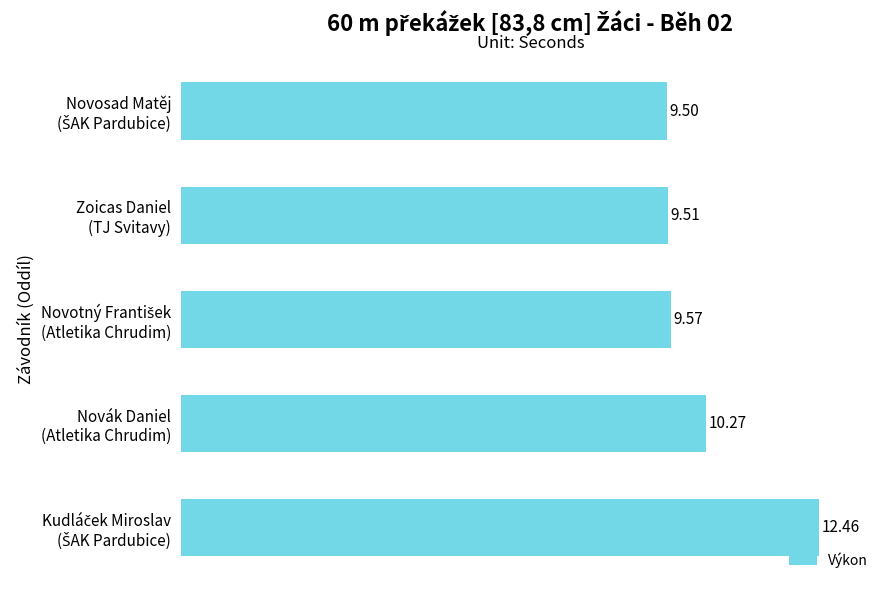

What is the sum of all values?

51.3